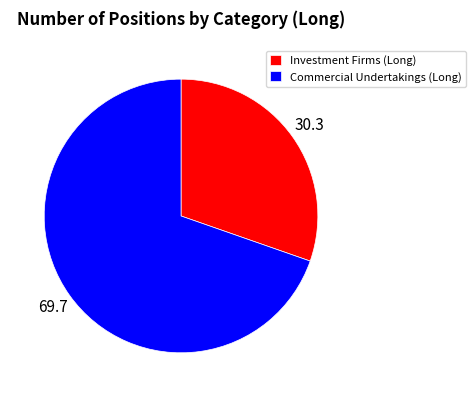

How many segments does this pie chart have?

2